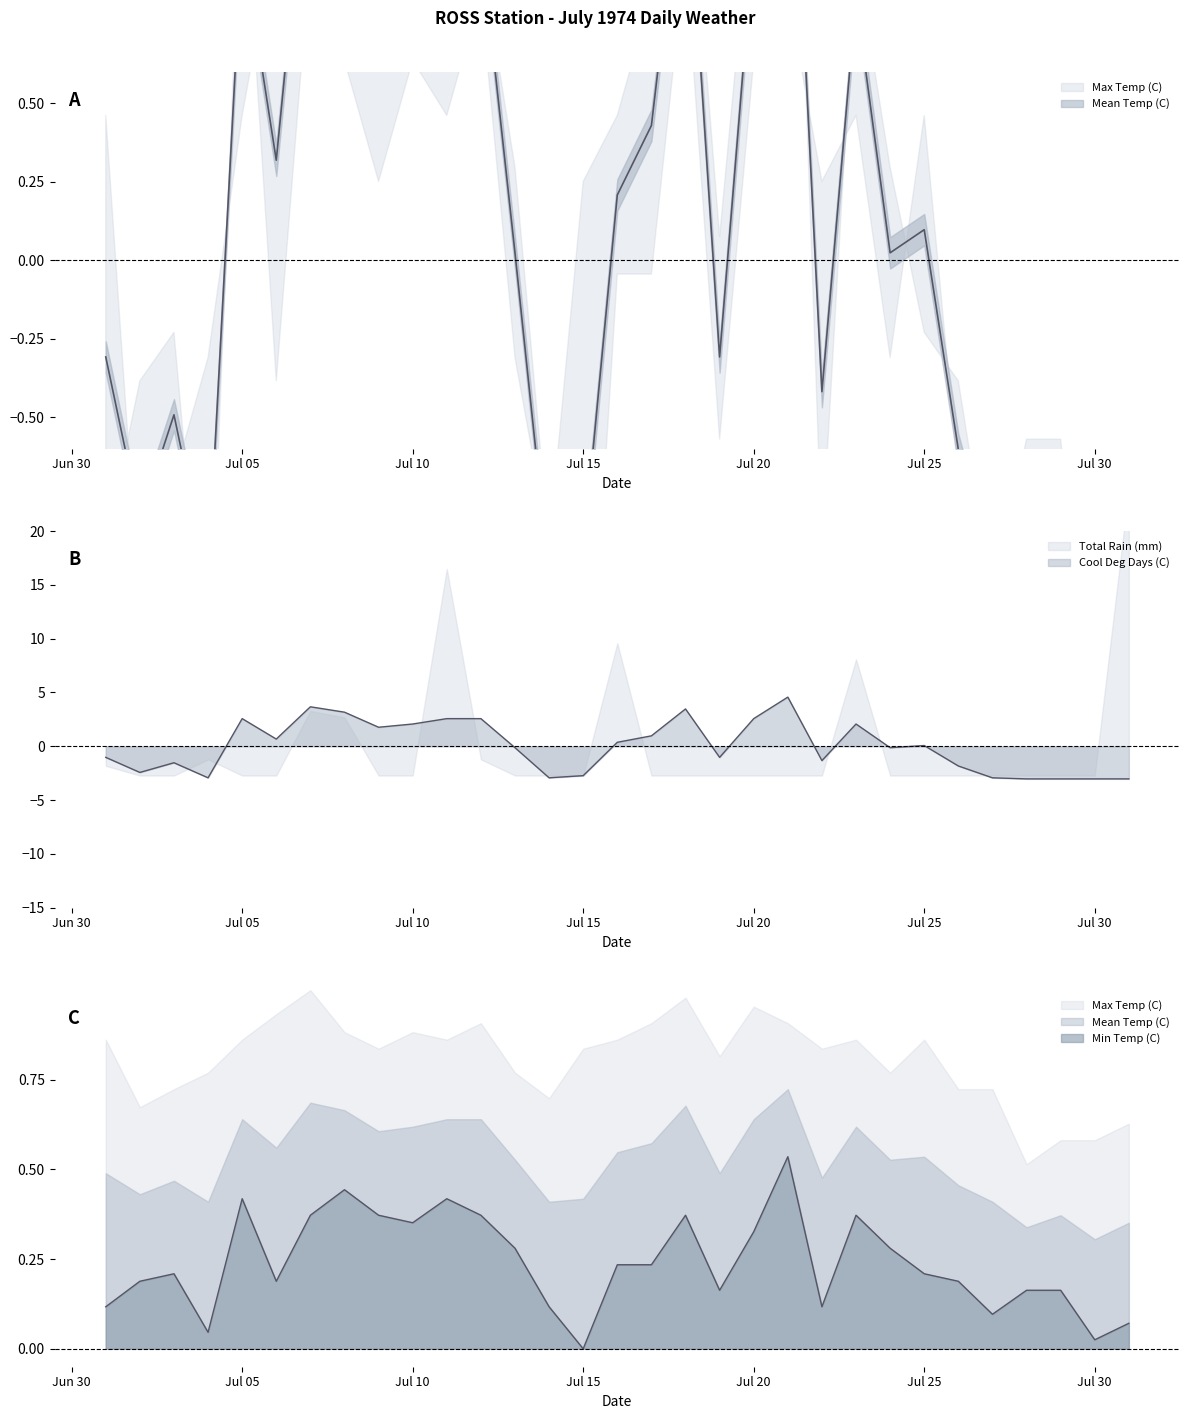

How many data points in Min Temp (C) are above 0?

30